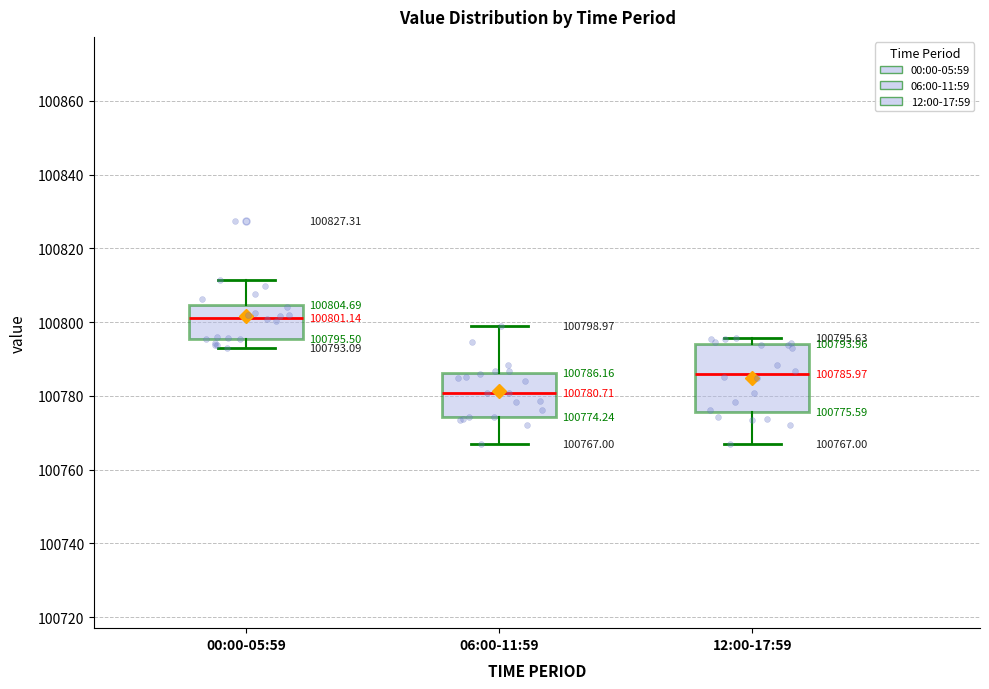

Which box's median line is the highest?

00:00-05:59